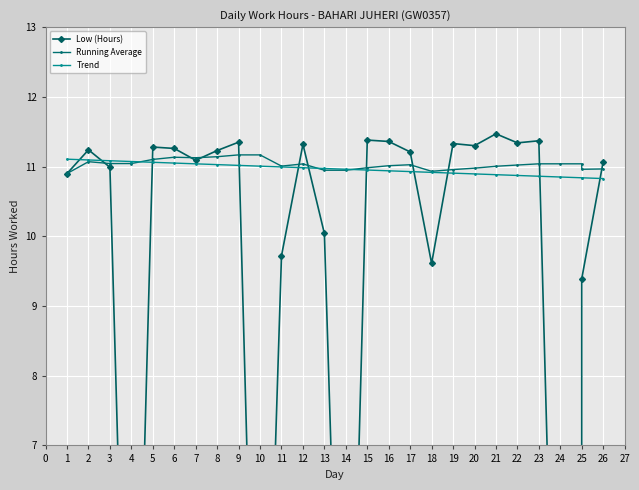

What is the difference between the Low (Hours) values at 9 and 6?

0.1